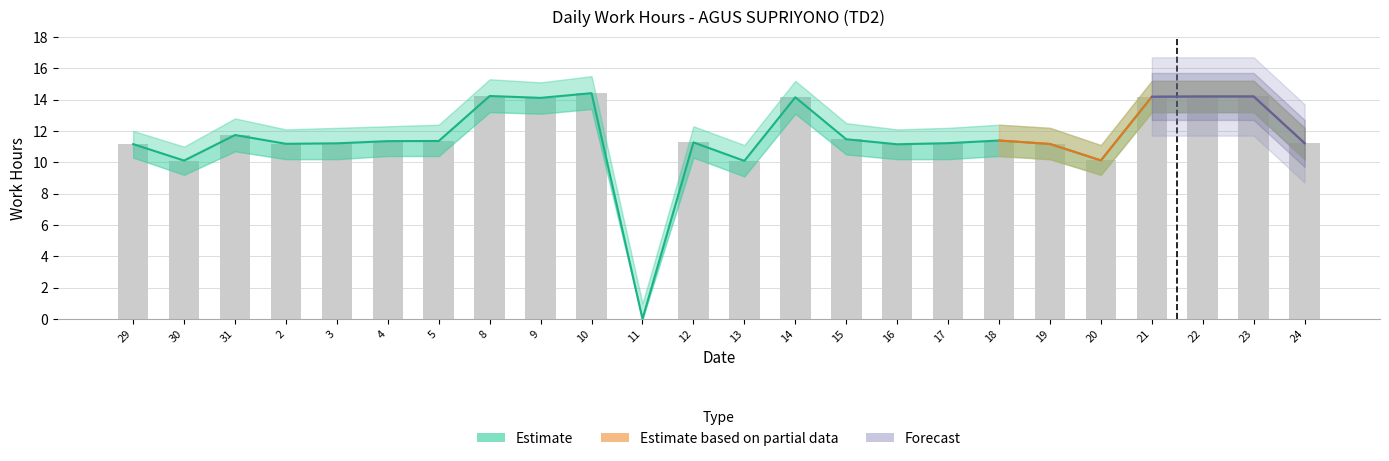

The Upper Bound series shows 11.7 at 31. True or false?

True